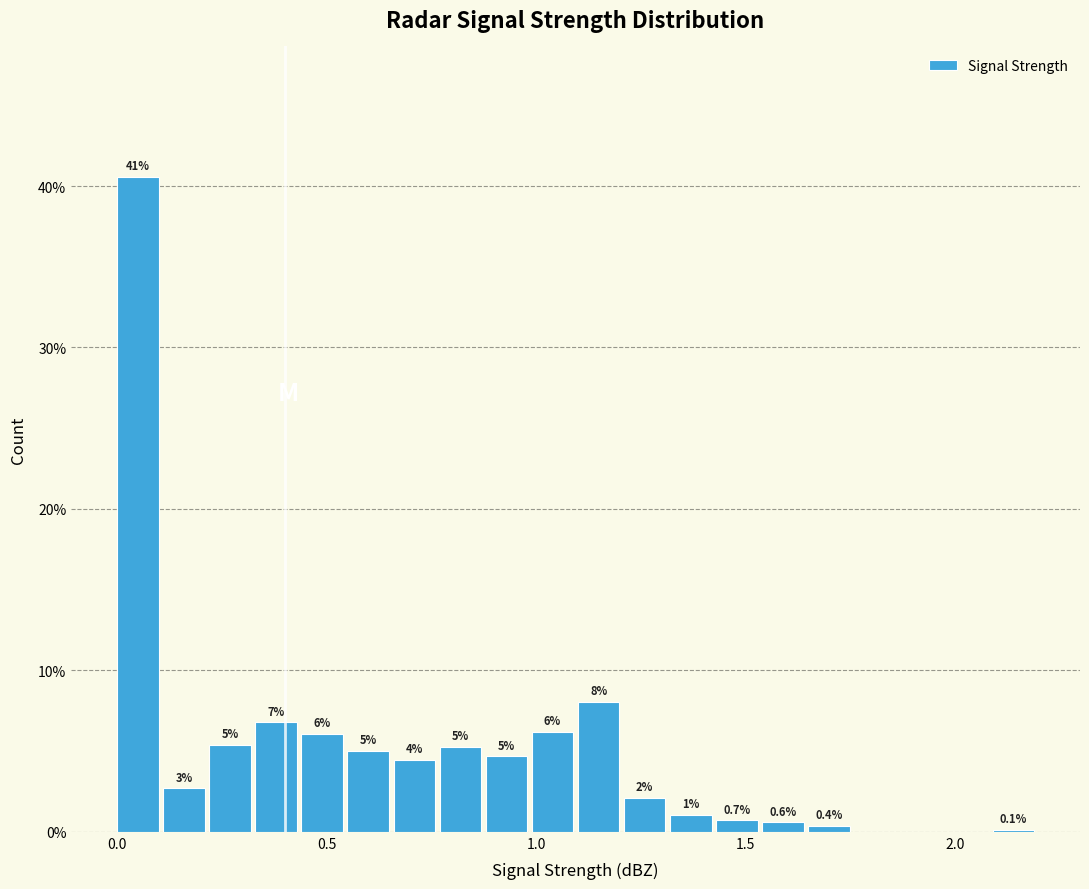

Read against the x-axis, roughly where is the centre of the tallest bar?

0.05